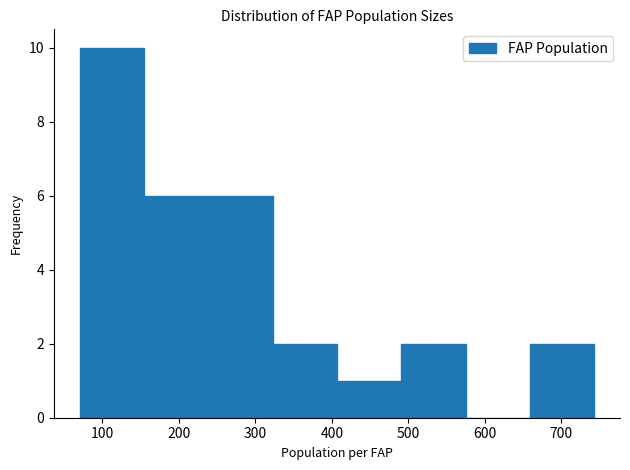

Reading left to right, transcribe this chart: for each bar, give the range it covers on the x-axis and its height. Neither the bar edges nor the heights are printed on the chart, so give them approximately, as read against the axes.

70 to 150: 10
150 to 240: 6
240 to 320: 6
320 to 410: 2
410 to 490: 1
490 to 570: 2
570 to 660: 0
660 to 740: 2